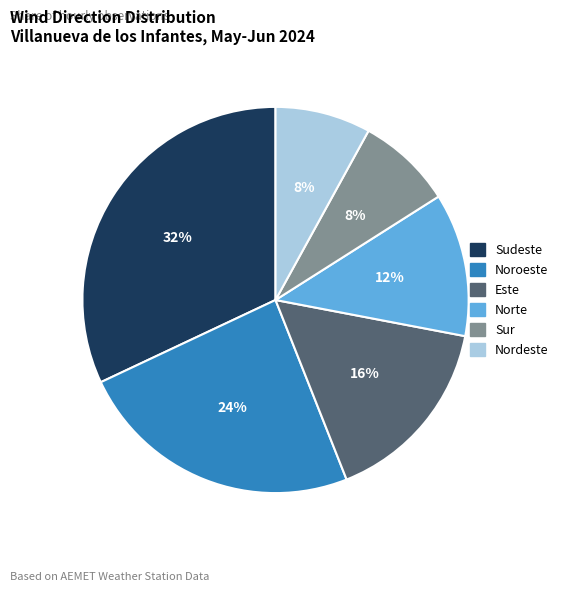

Is there any slice that represents more than half of the pie?

No